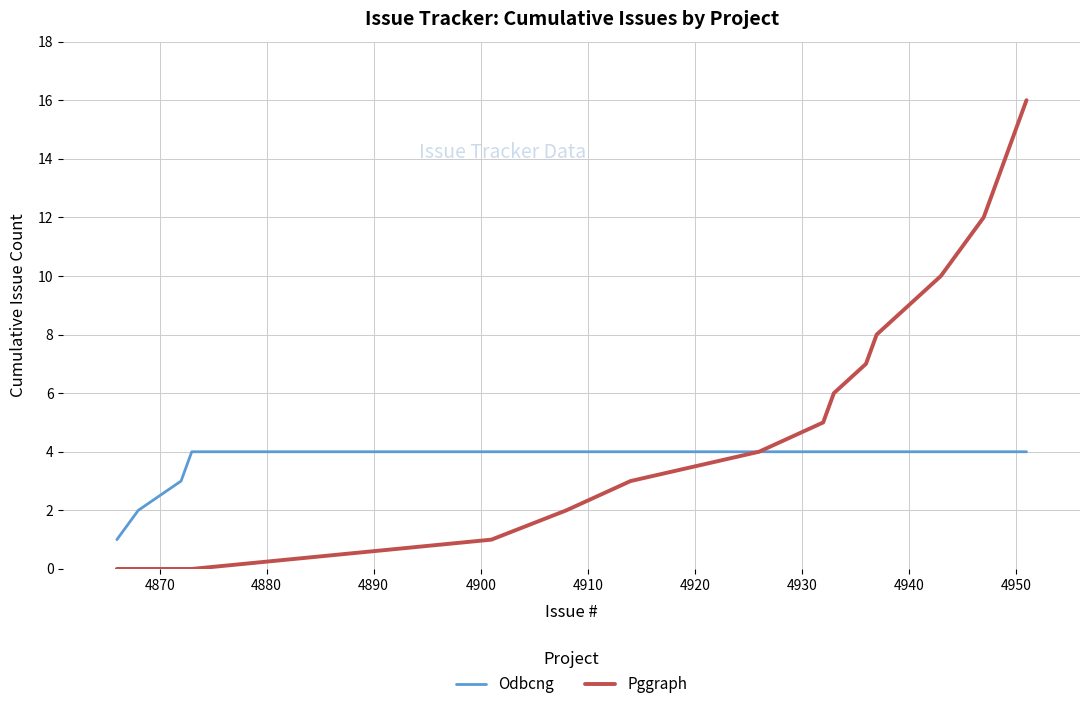

Rank the series by their average value, from highest to lowest.

Pggraph, Odbcng